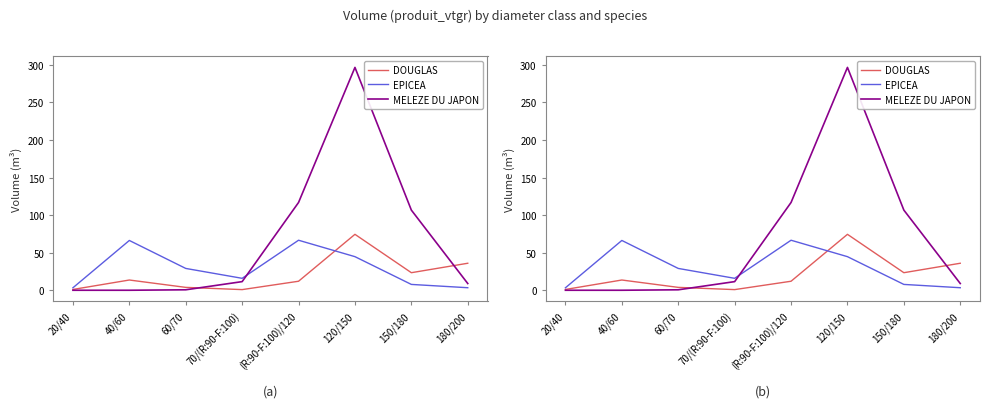

What is the value of the EPICEA point at the 3rd from the left?

29.0